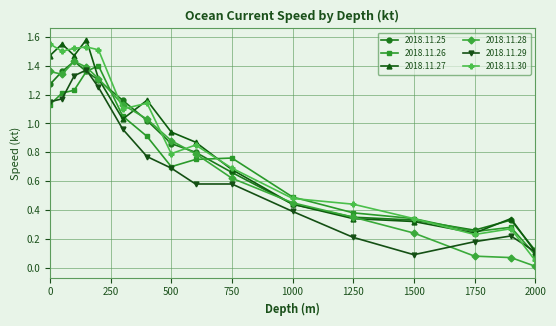

How many lines are shown in the chart?

6